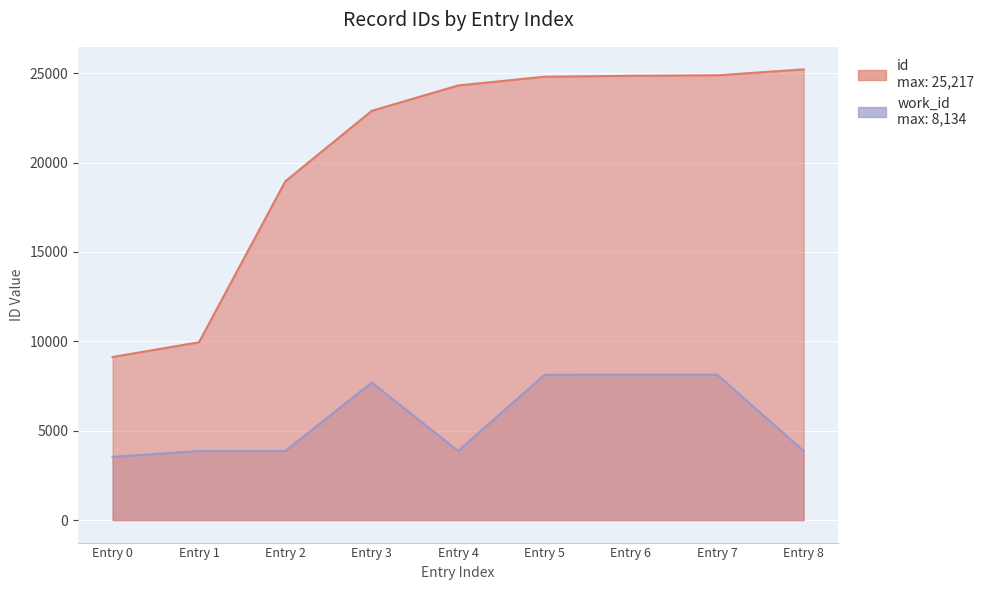

What is the average value of the work_id series?

5677